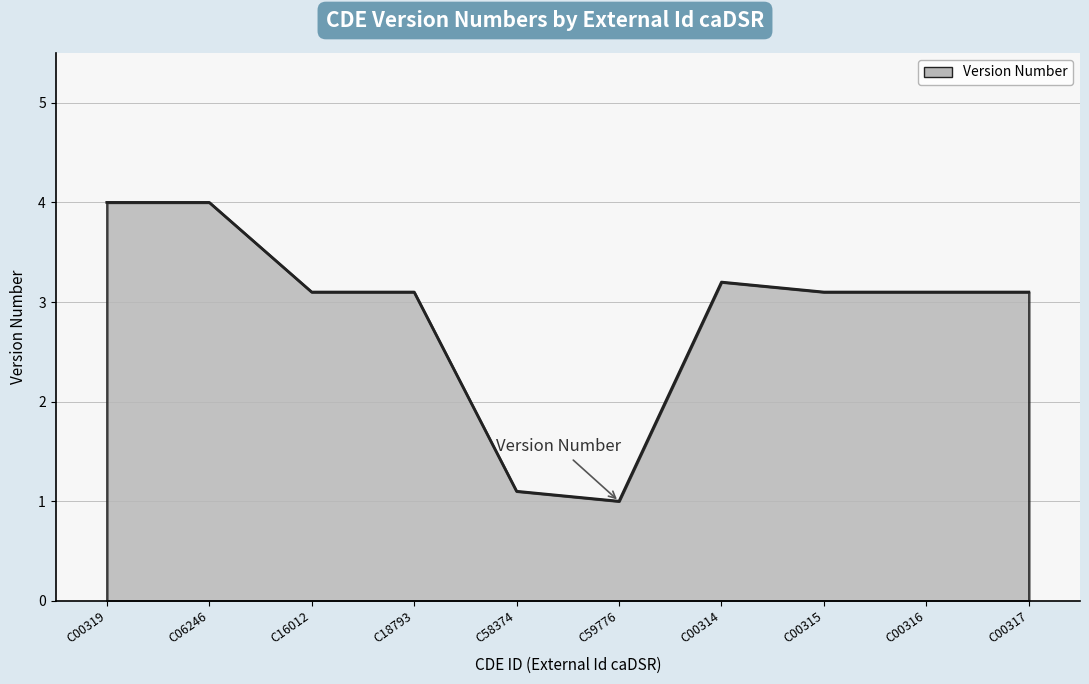

What is the difference between the values at C58374 and C06246?

2.9